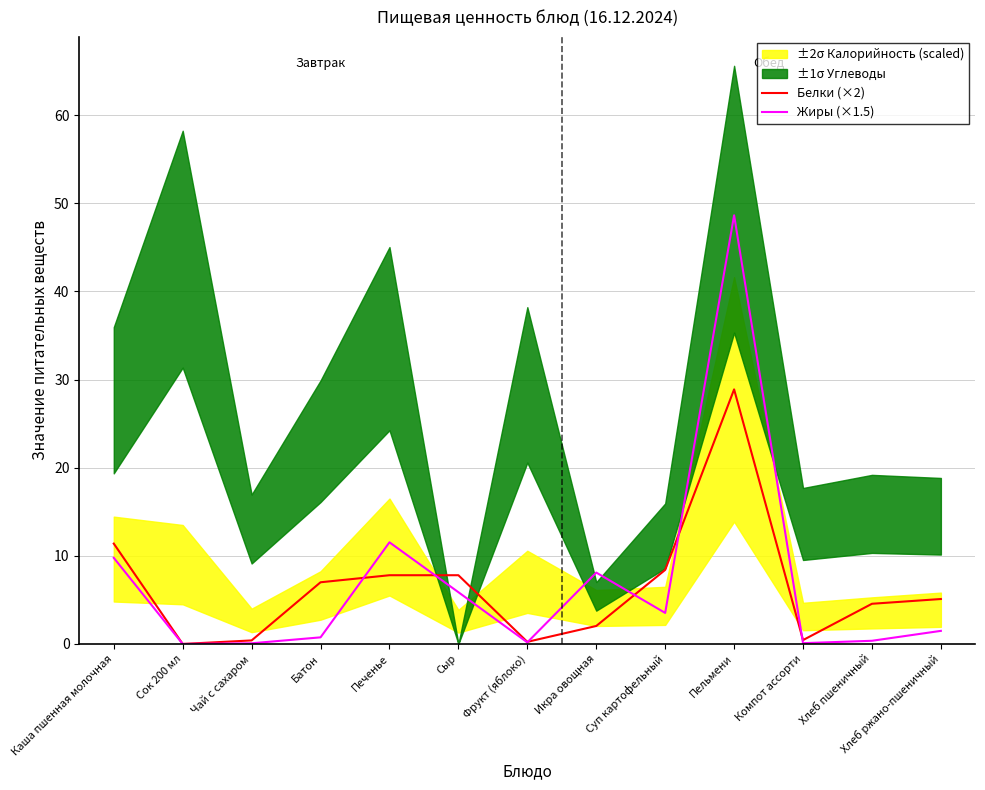

True or false: Жиры (×1.5) and Белки (×2) intersect in this chart.

True